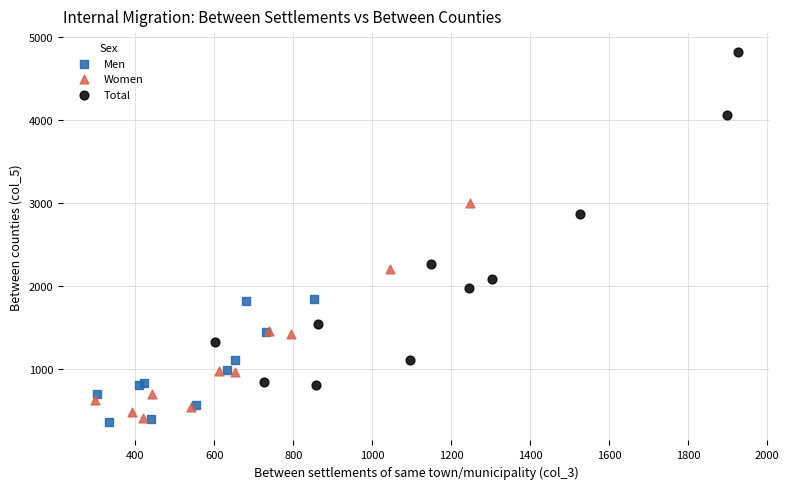

Which series reaches the maximum Y coordinate?

Total